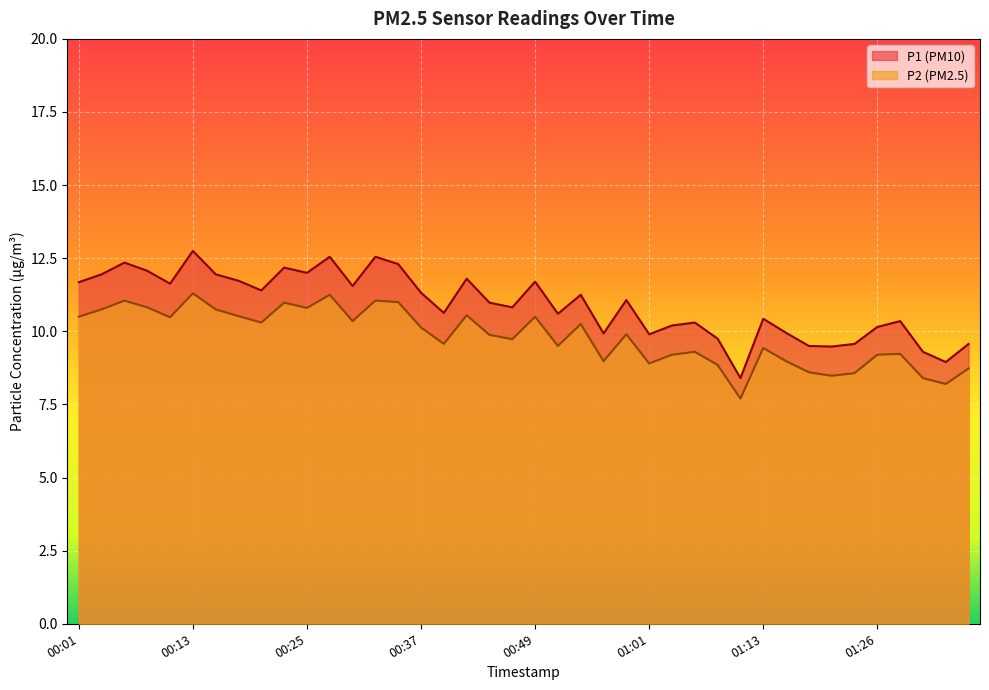

Where is P2 nearest to the value 9?

00:56